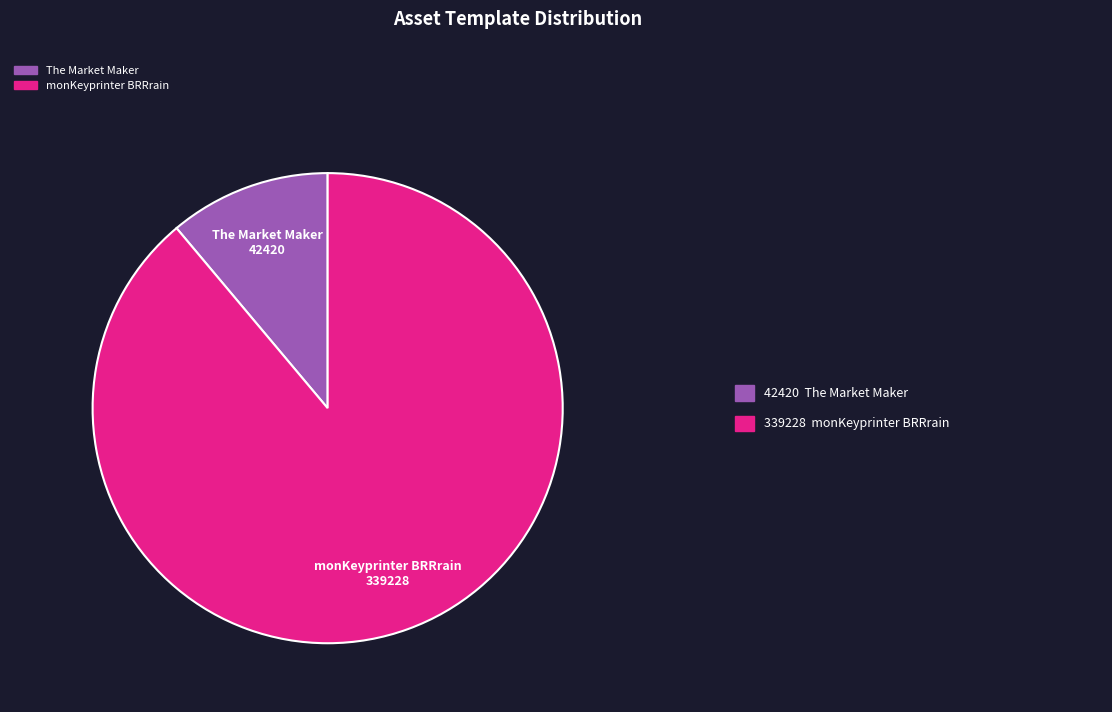

Does any single category account for the majority?

Yes